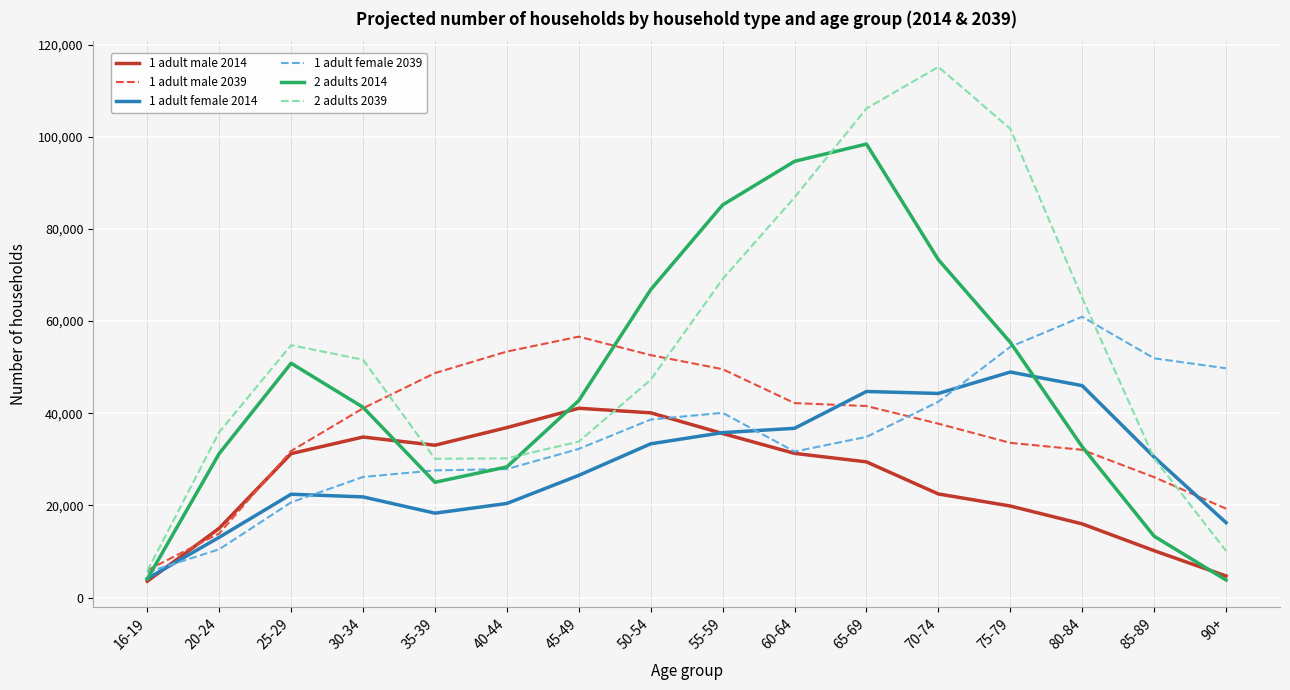

Between 16-19 and 55-59, which series saw the biggest shift?

2 adults 2014